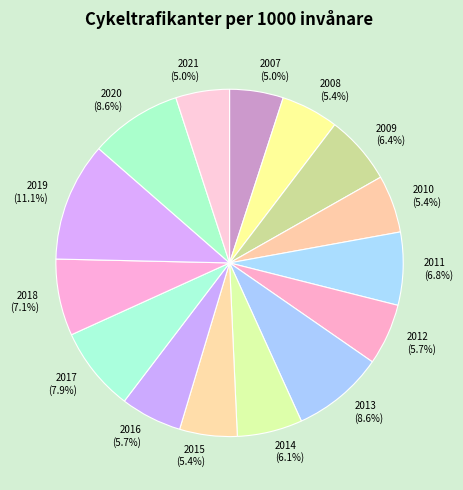

Is there a majority slice in this chart?

No